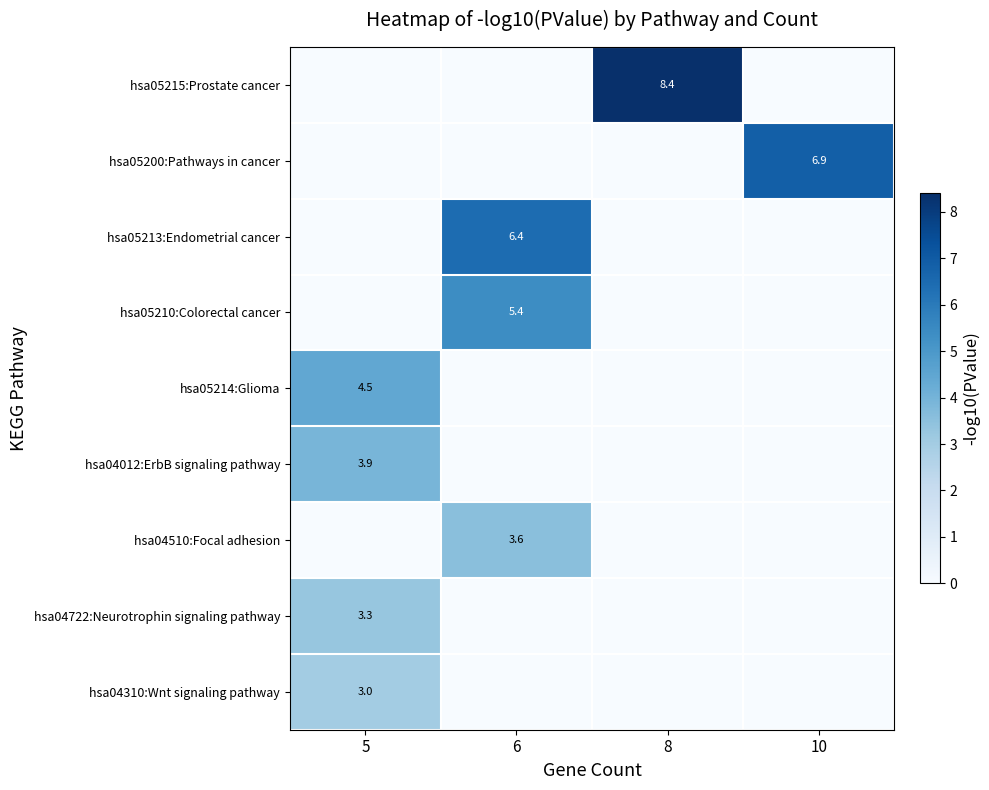

Between 10 and 6, which is larger?

10